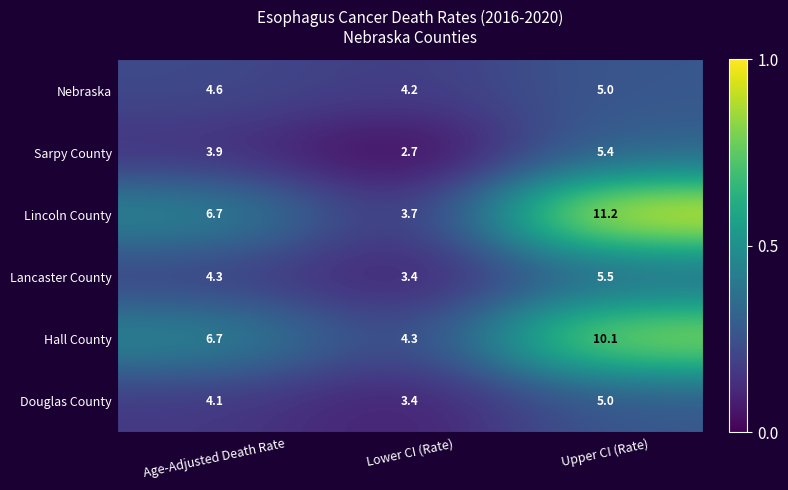

What is the sum of all Lancaster County values?

13.2